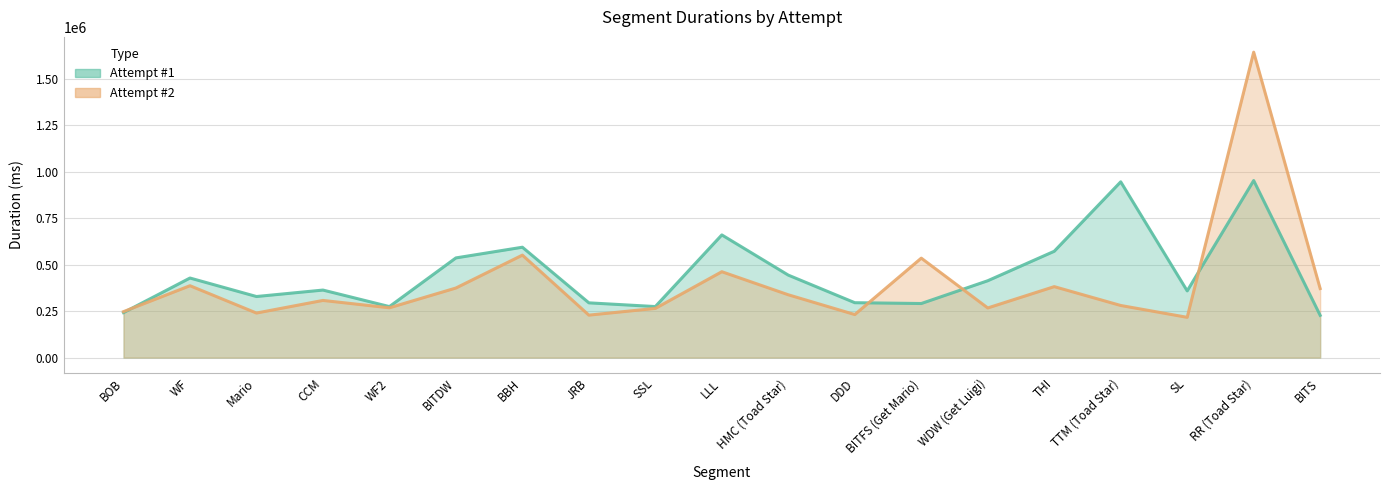

Rank the categories by Attempt #1 value from lowest to highest.

BITS, BOB, WF2, SSL, BITFS (Get Mario), JRB, DDD, Mario, SL, CCM, WDW (Get Luigi), WF, HMC (Toad Star), BITDW, THI, BBH, LLL, TTM (Toad Star), RR (Toad Star)